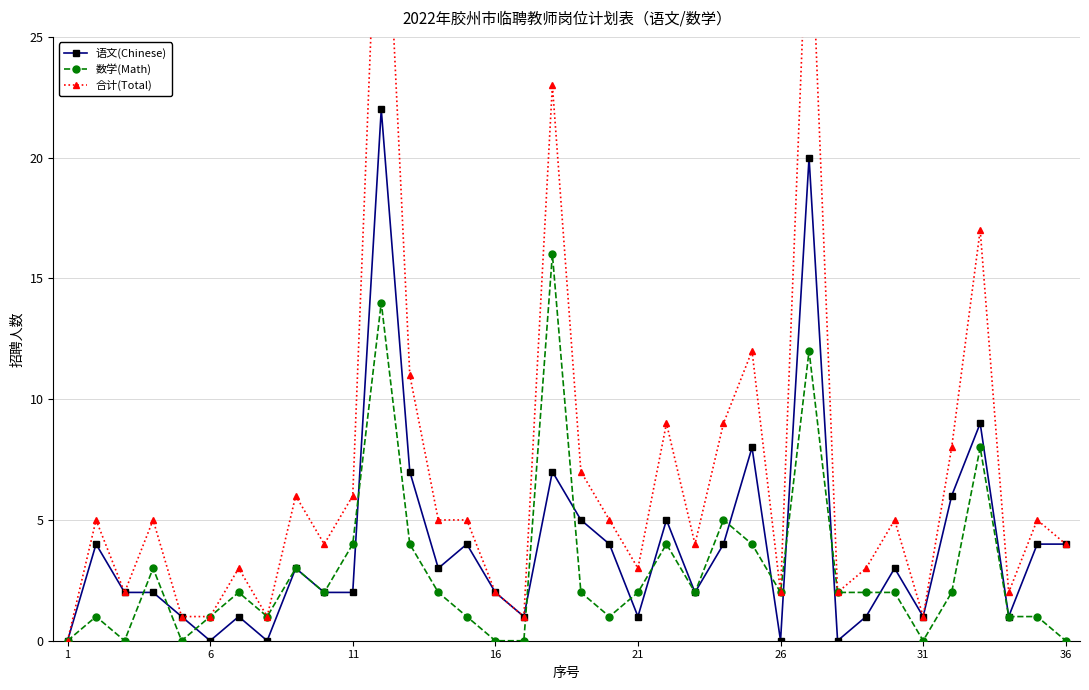

True or false: 数学(Math) has more than 1 points higher than both neighbors.

True